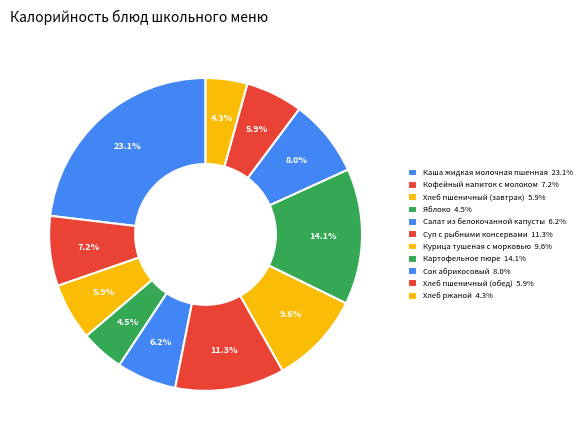

Is it true that Хлеб ржаной is 4% of the pie?

True